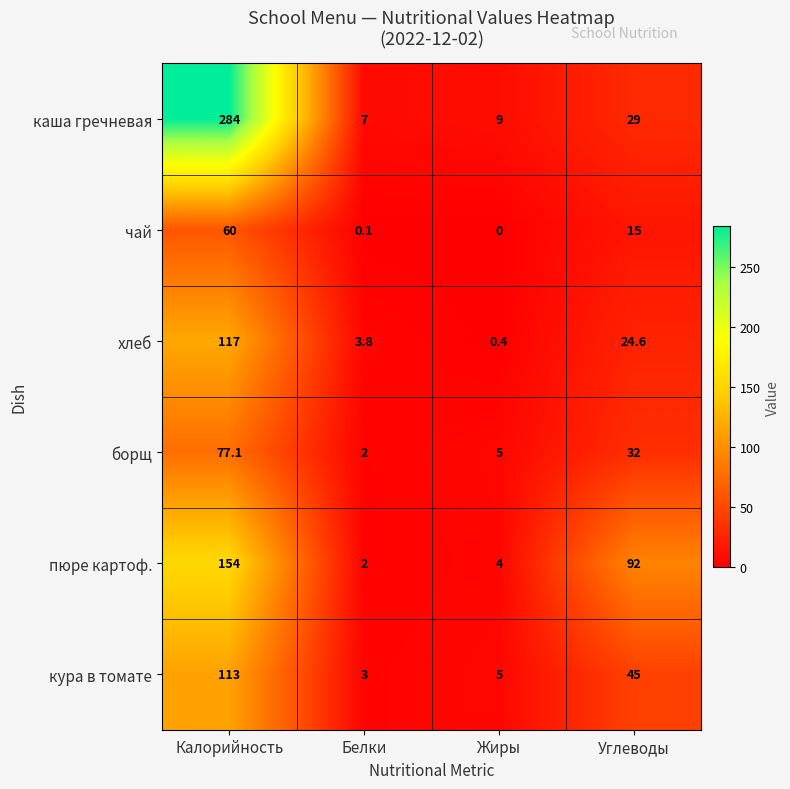

What is the difference between the борщ values at Калорийность and Белки?

75.1